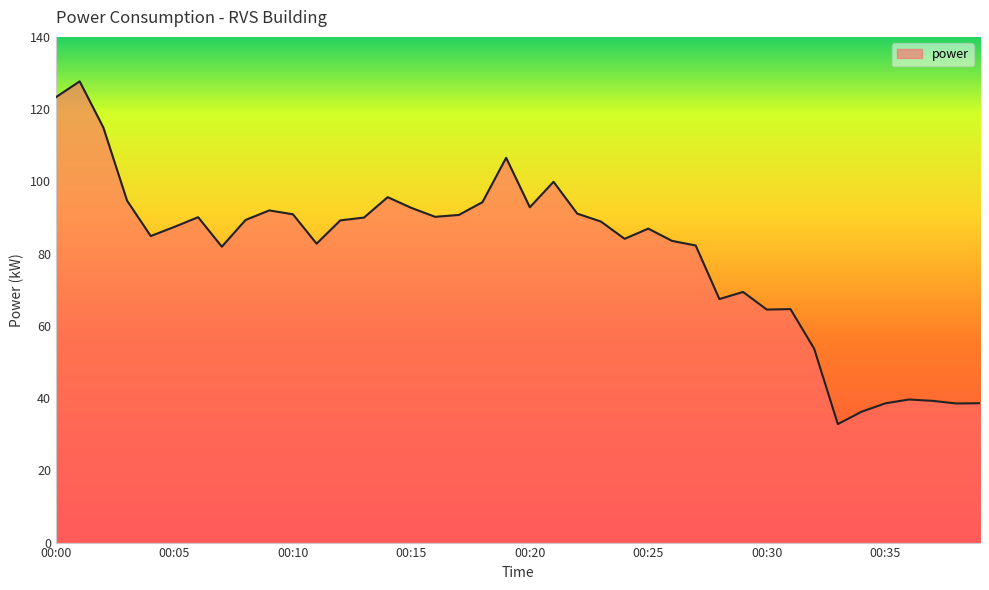

What is the difference between the maximum and minimum values?

94.9